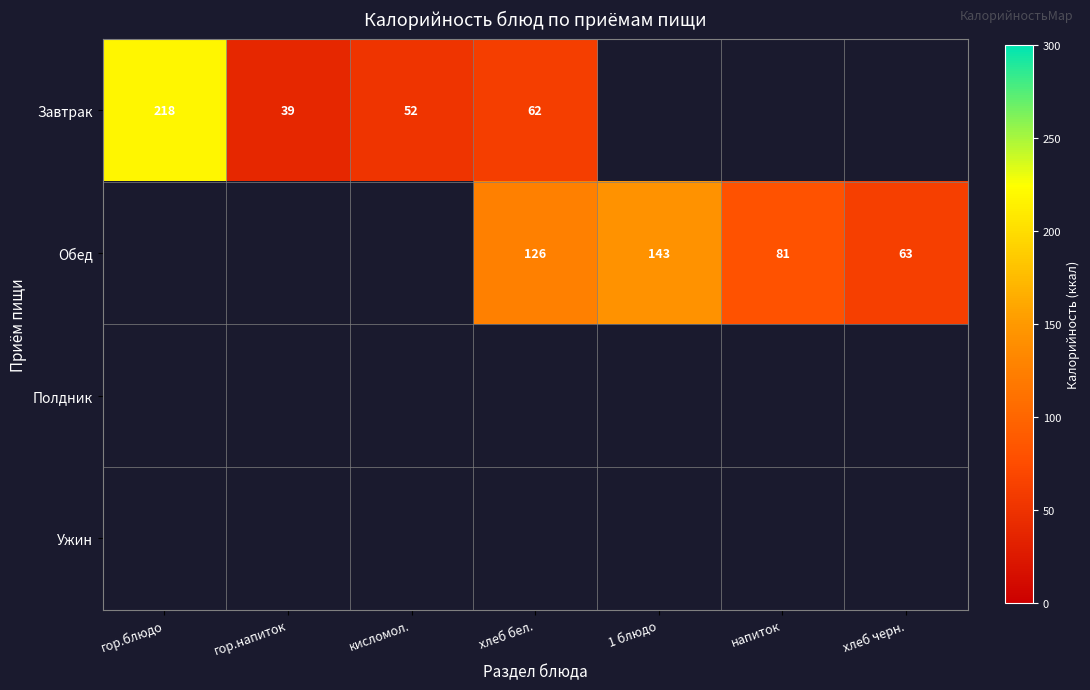

Count the number of categories in the chart.

7